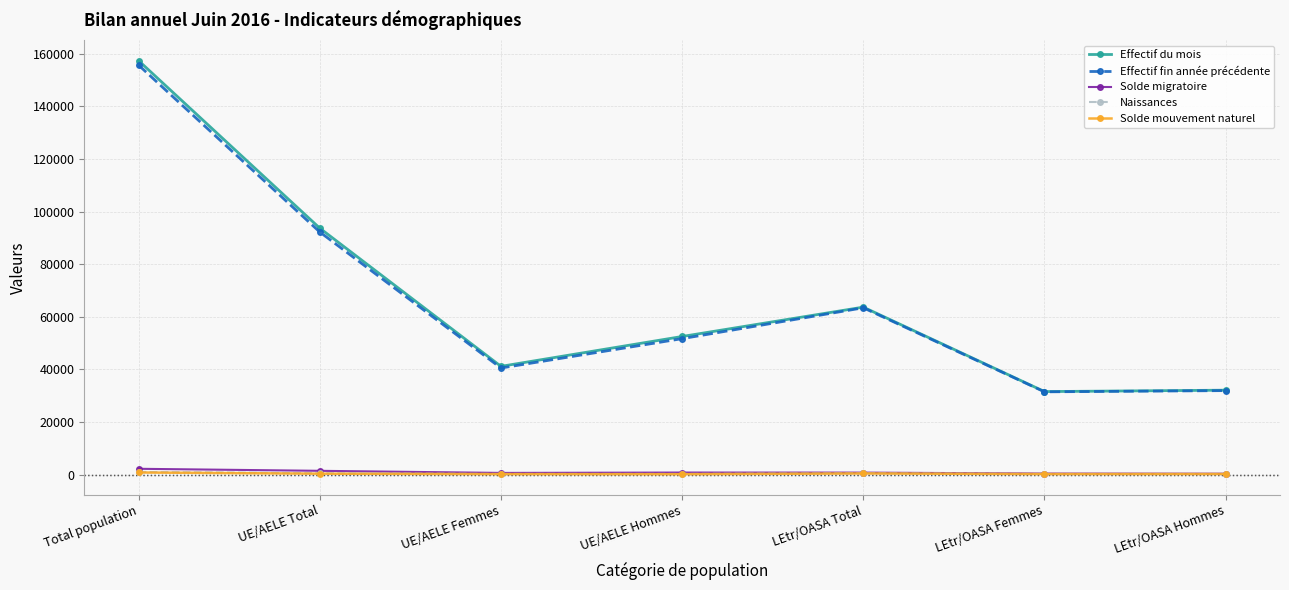

Which label corresponds to the largest value in the chart?

Total population